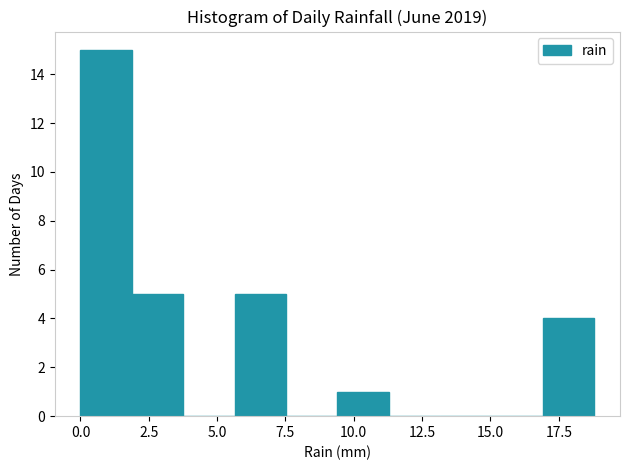

Read against the x-axis, roughly where is the centre of the tallest bar?

1.0